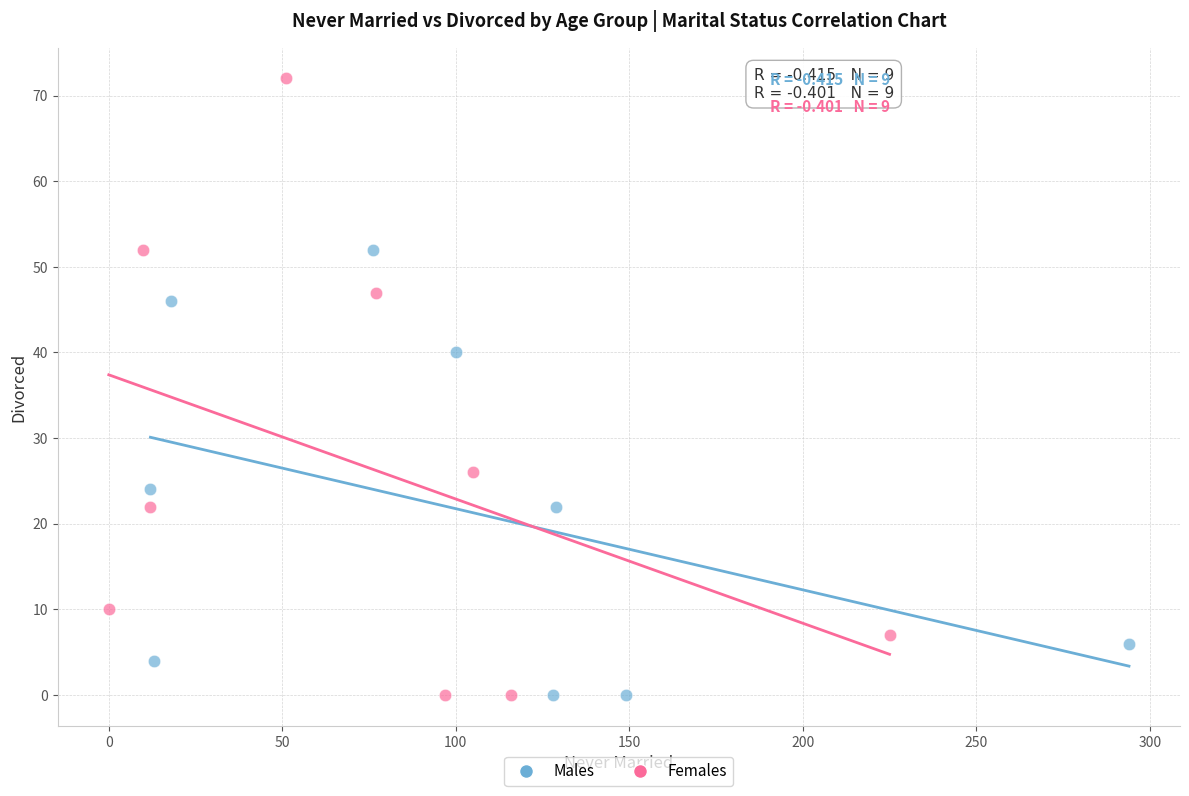

Which series has the largest Y range (max minus min)?

Females